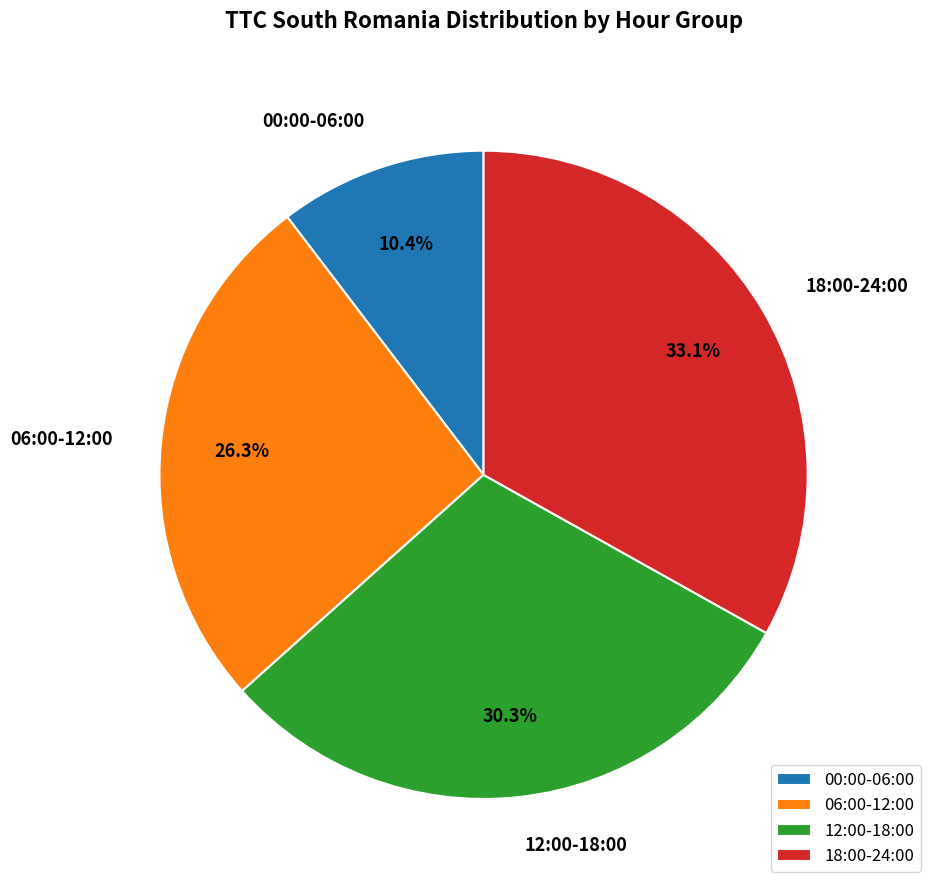

How many slices are in this pie chart?

4